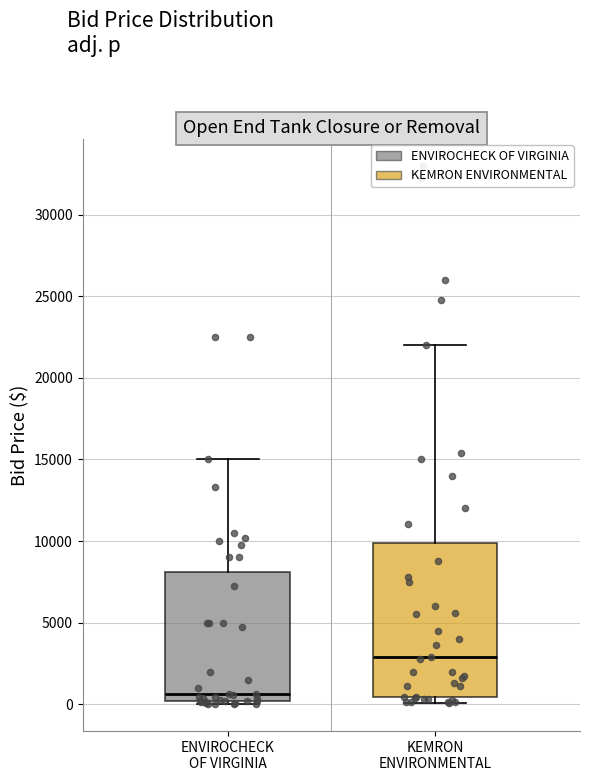

Reading left to right, read every box against the y-axis: the position of its median line, the range the box covers, and the ends of its whiskers. The values are not printed on the chart, so give them approximately, as read against the axis.

ENVIROCHECK OF VIRGINIA: median 500, box 0 to 8000, whiskers 0 (just below the box's lower edge) to 15000
KEMRON ENVIRONMENTAL: median 3000, box 500 to 10000, whiskers 0 to 22000